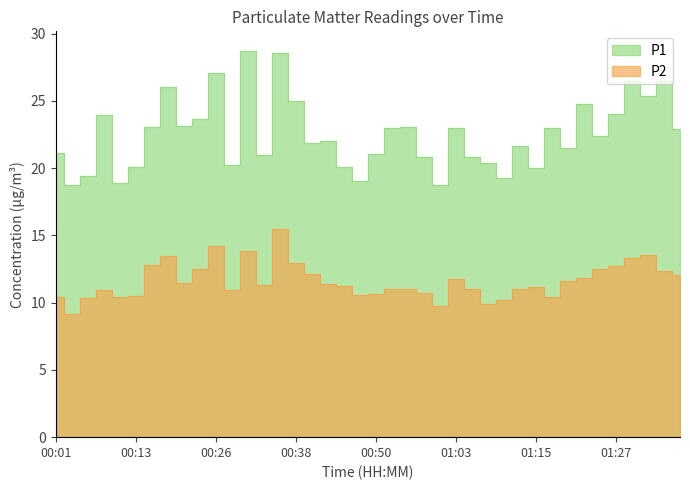

Reading right to left, list all the values displayed in this chart.

P1: 22.9	26.5	25.4	26.4	24.0	22.4	24.8	21.5	23.0	20.0	21.6	19.3	20.4	20.8	23.0	18.8	20.9	23.0	23.0	21.1	19.1	20.1	22.0	21.9	25.0	28.6	21.0	28.7	20.2	27.1	23.7	23.1	26.1	23.1	20.1	18.9	24.0	19.4	18.8	21.1
P2: 12.1	12.4	13.6	13.3	12.7	12.5	11.8	11.6	10.4	11.2	11.0	10.2	9.9	11.0	11.8	9.8	10.7	11.0	11.0	10.7	10.6	11.3	11.3	12.2	13.0	15.4	11.3	13.8	10.9	14.2	12.5	11.4	13.5	12.8	10.5	10.4	10.9	10.3	9.2	10.4